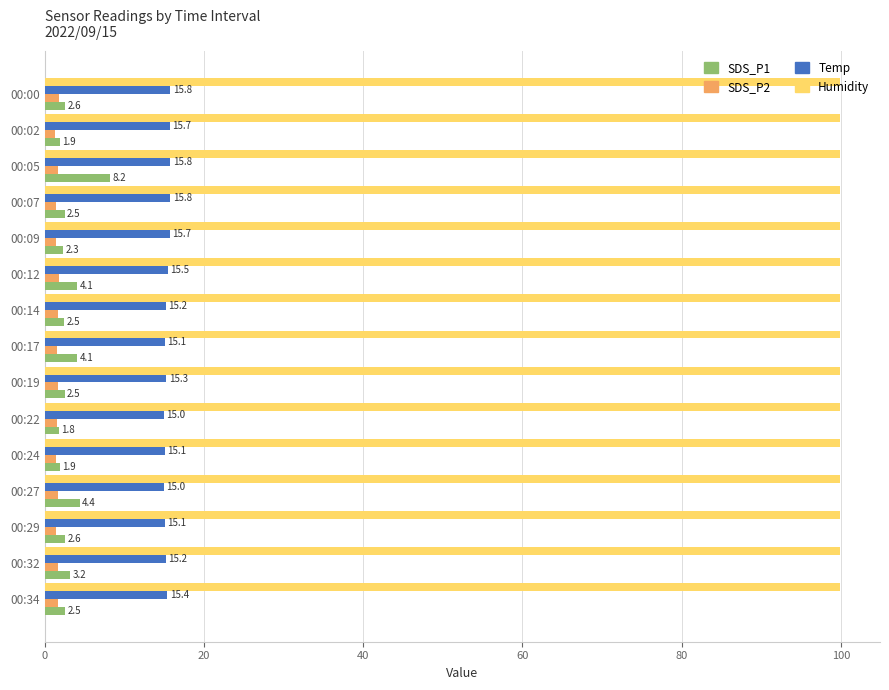

Is it true that Temp equals 15.7 at 00:09?

True